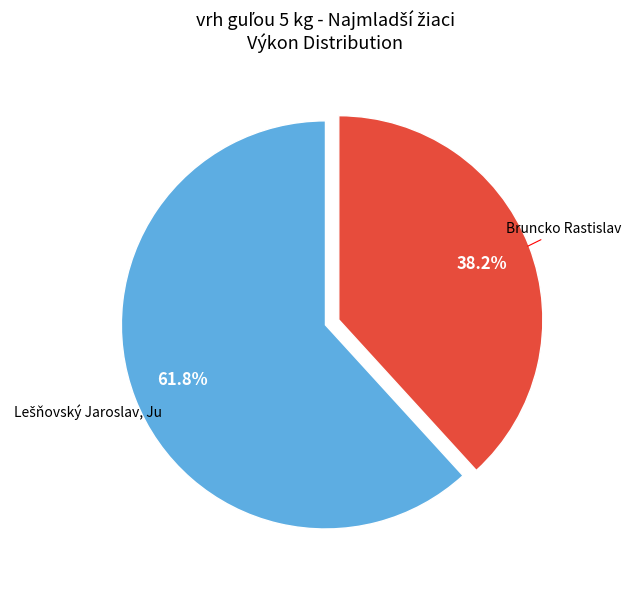

Does any single category account for the majority?

Yes